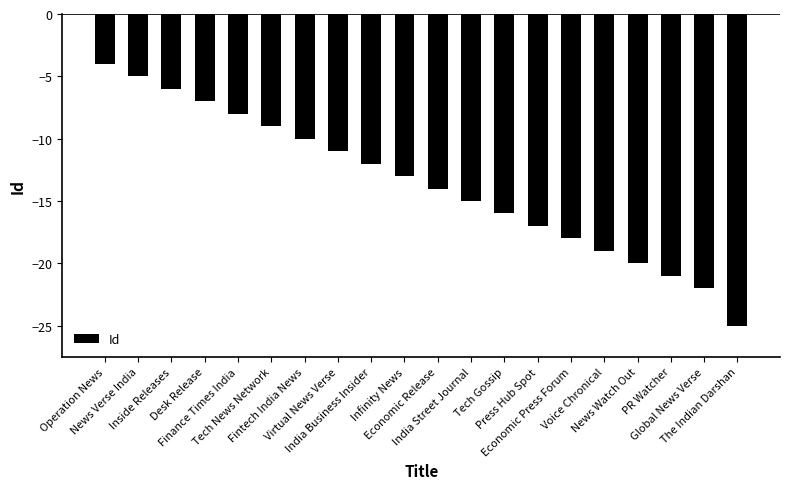

How many categories are shown in the chart?

20